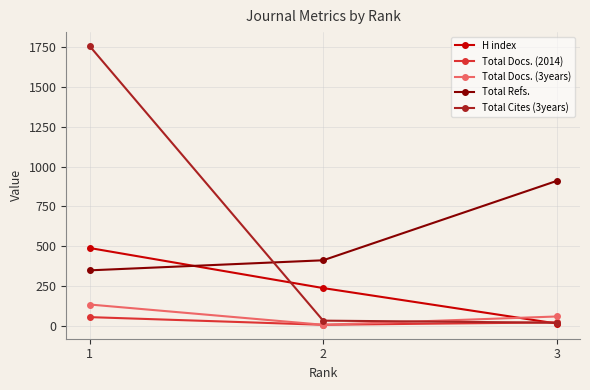

How many values in the Total Cites (3years) series are below 35?

1